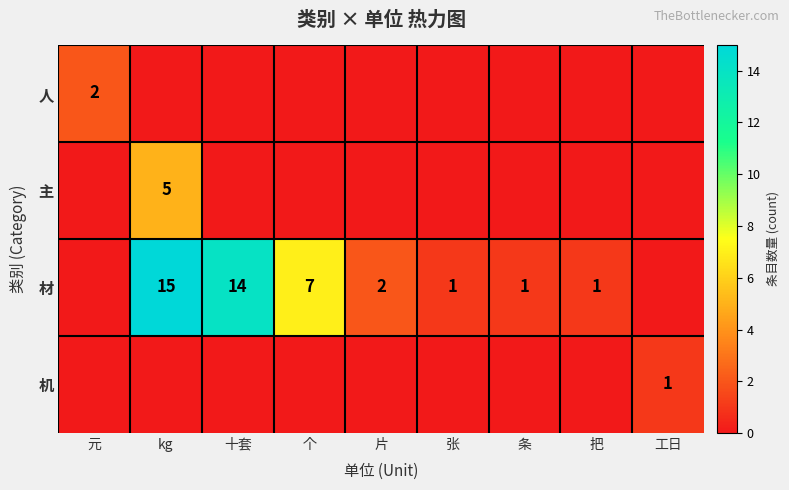

Is it true that 主 equals 5 at kg?

True